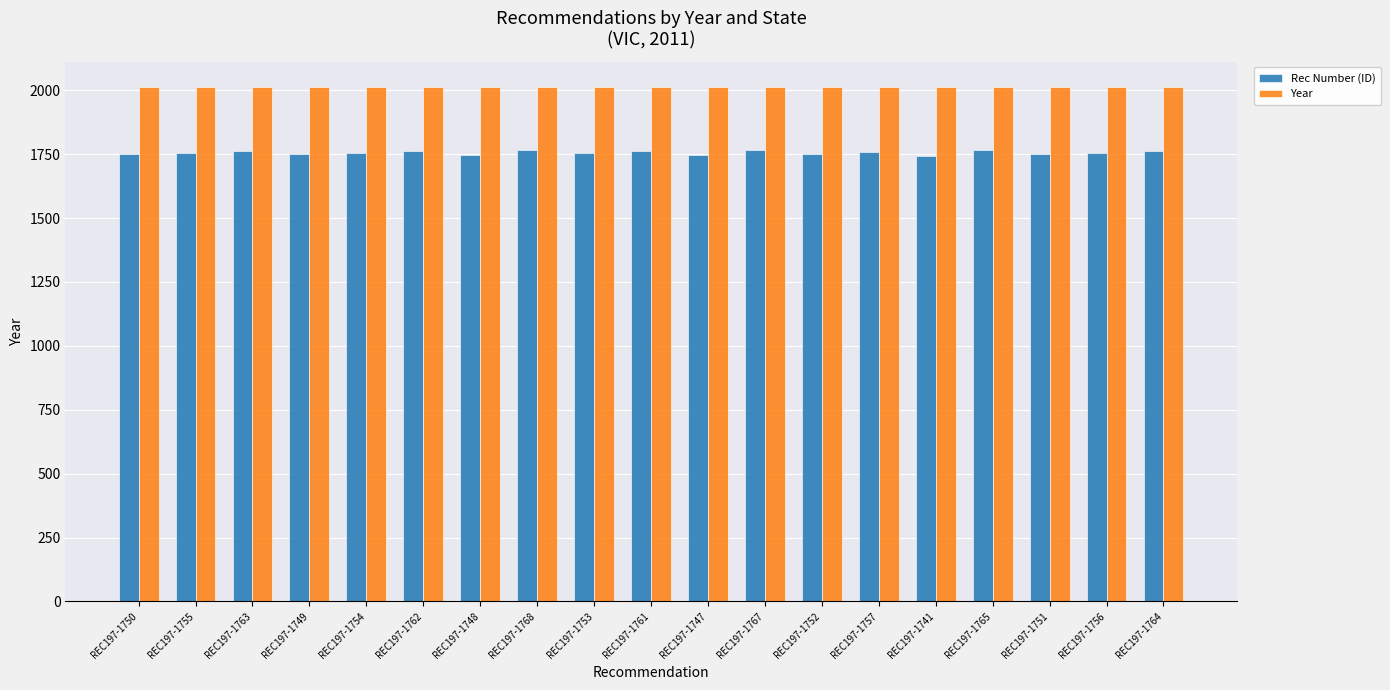

What is the difference between the highest and lowest values at REC197-1757?

254